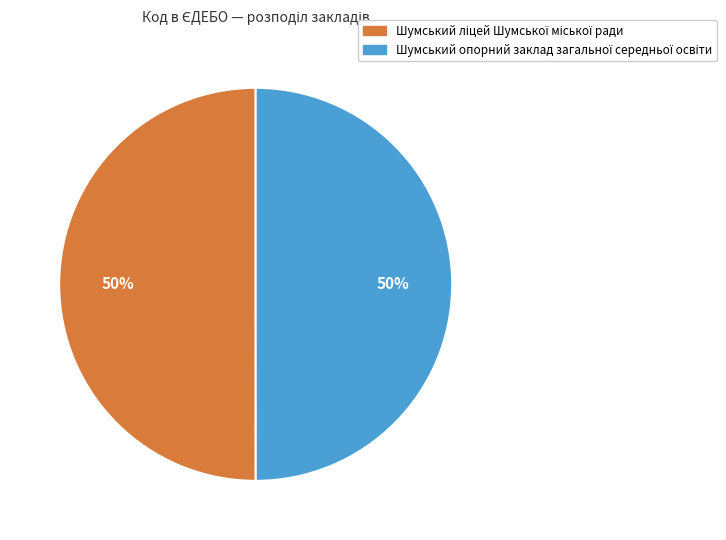

To the nearest percent, what is the average slice percentage?

50%